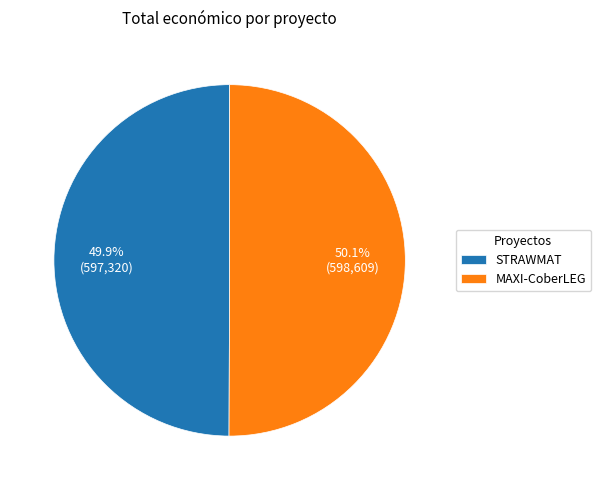

Count the number of slices in the pie.

2